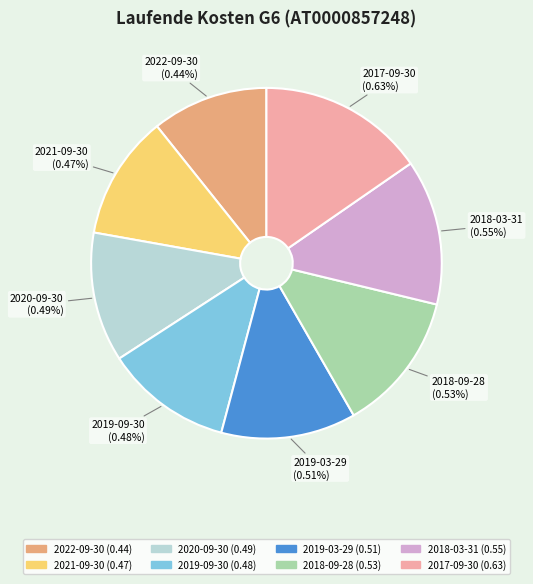

Is there any slice that represents more than half of the pie?

No